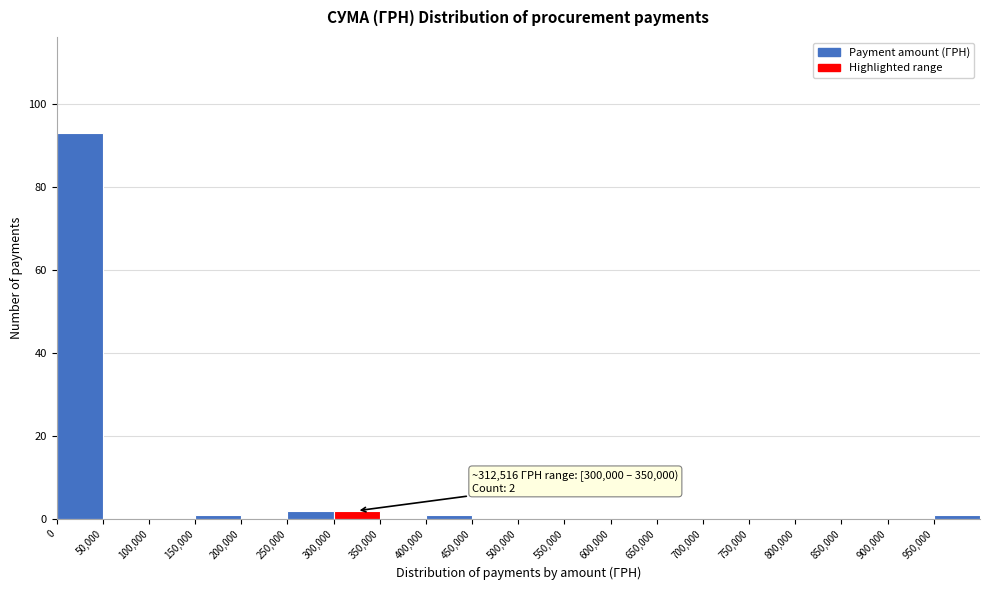

Over which range of the x-axis is the bar tallest?

0 to 50000